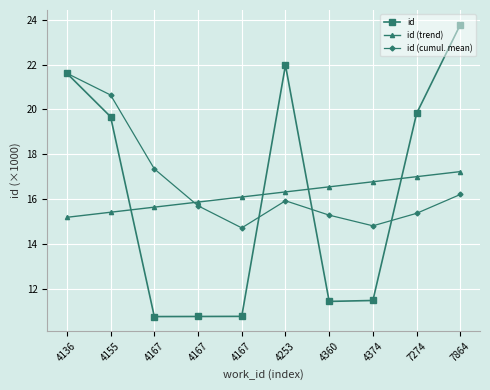

After their last crossing, which series has the higher values: id or id (trend)?

id